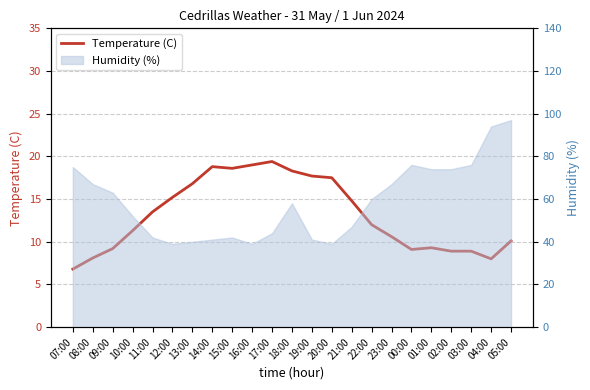

Which label corresponds to the smallest value in the chart?

07:00